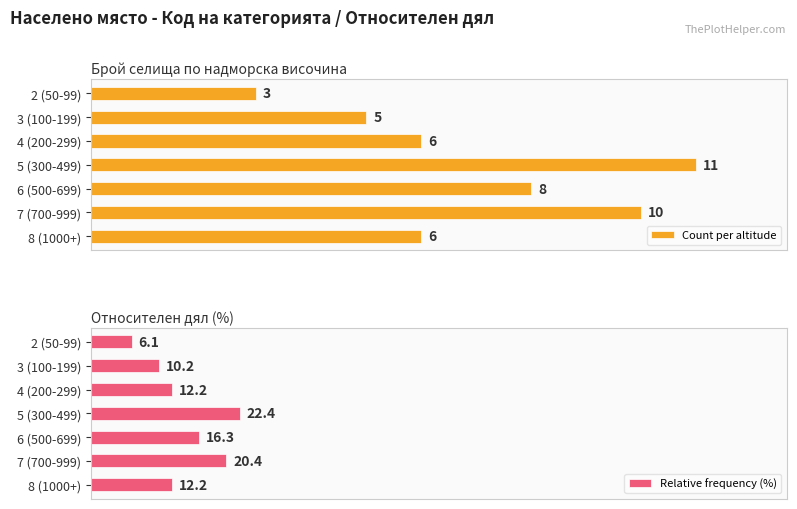

At which label is Relative frequency (%) closest to 14?

4 (200-299)